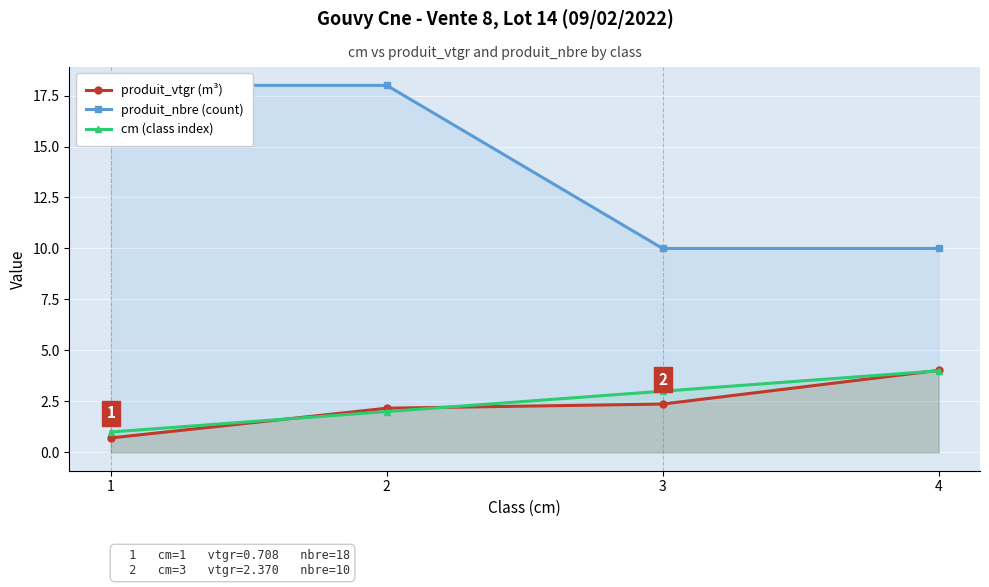

True or false: cm (class index) and produit_vtgr (m³) intersect in this chart.

True